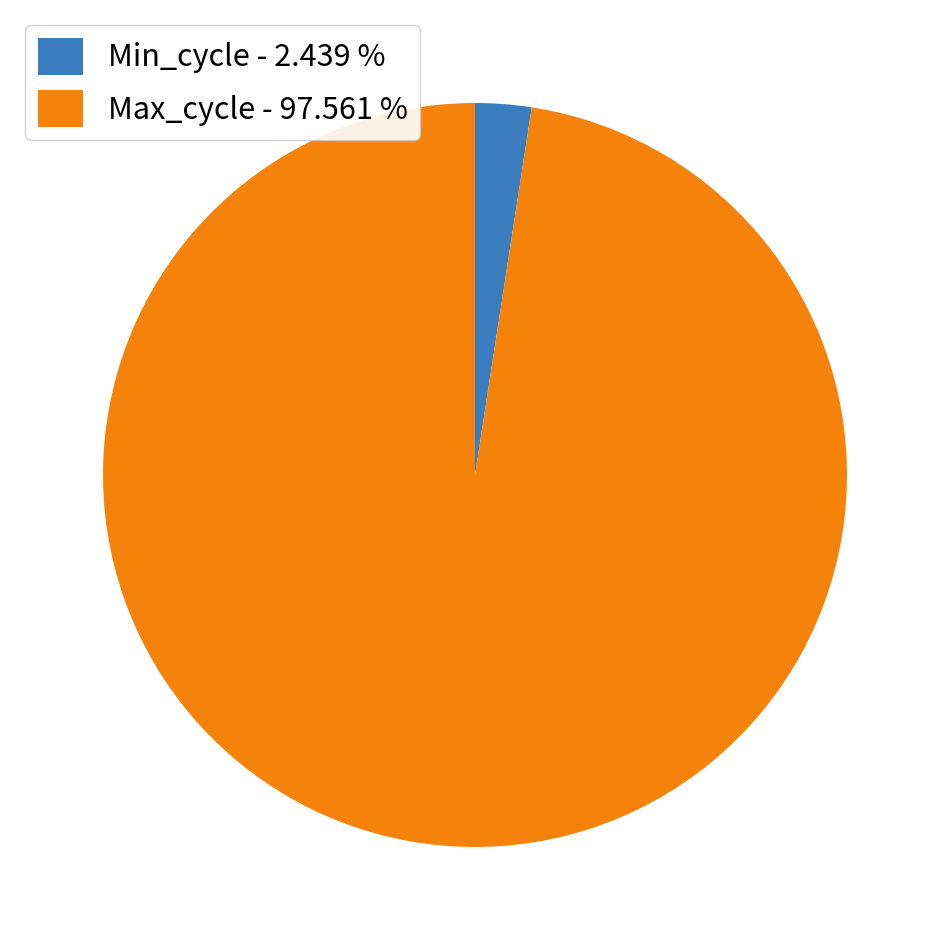

Rank the categories by value from lowest to highest.

Min_cycle - 2.439 %, Max_cycle - 97.561 %